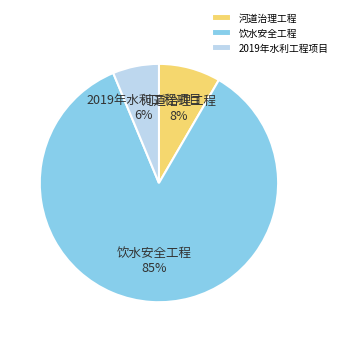

How many segments does this pie chart have?

3